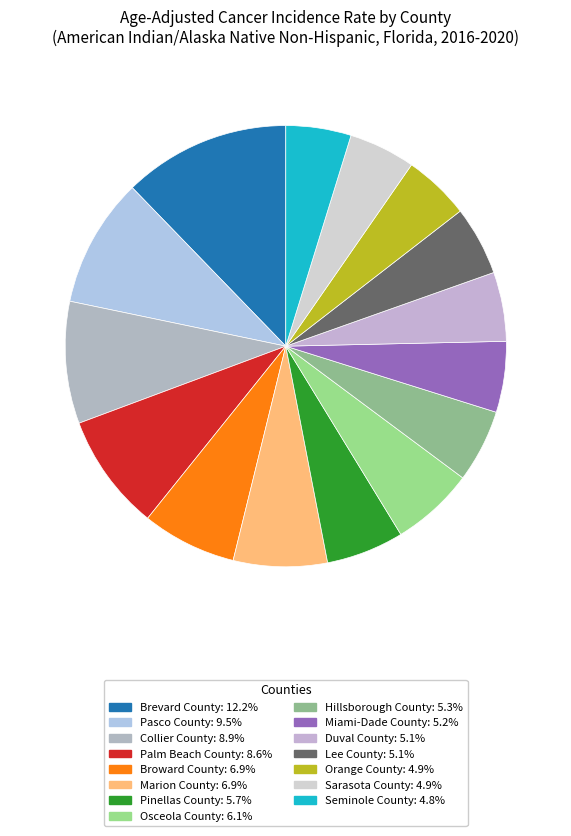

Count the number of slices in the pie.

15